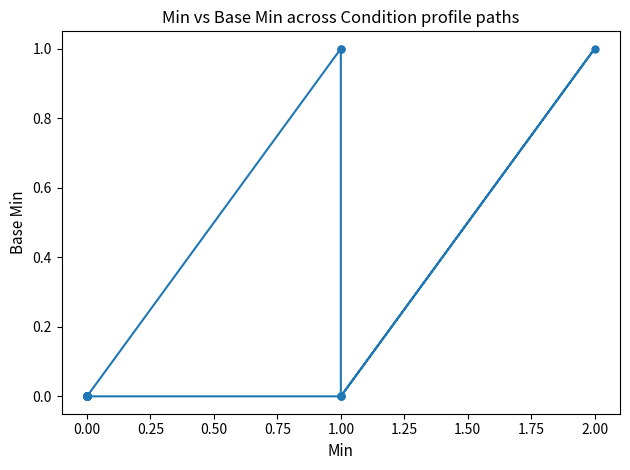

How many series are shown in this chart?

1